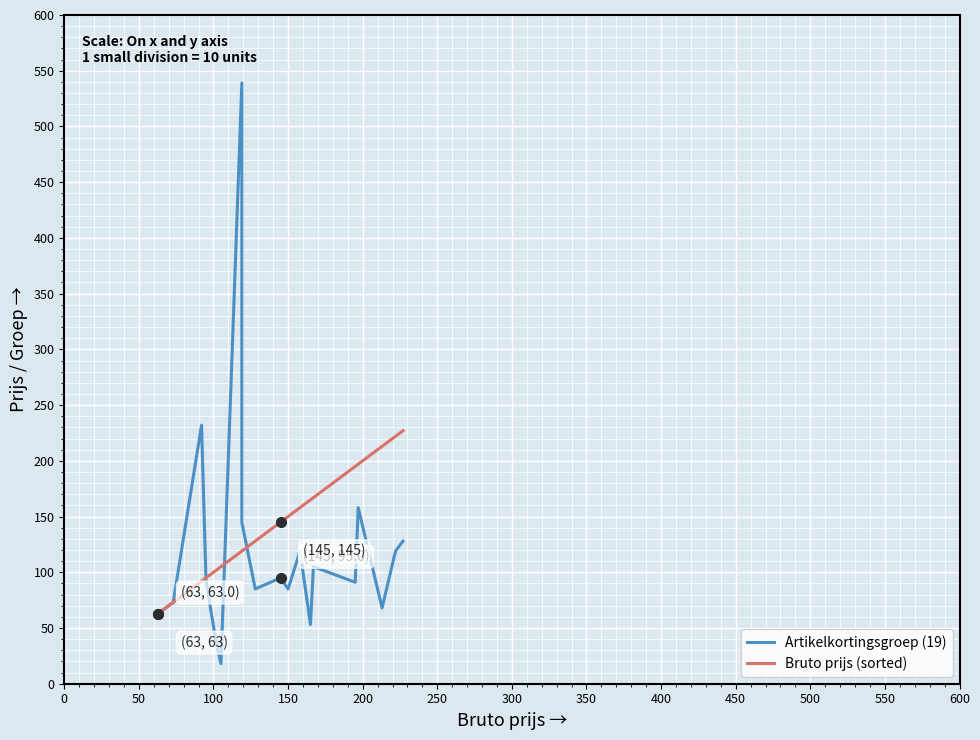

What are all the series names shown in the legend?

Artikelkortingsgroep (19), Bruto prijs (sorted)